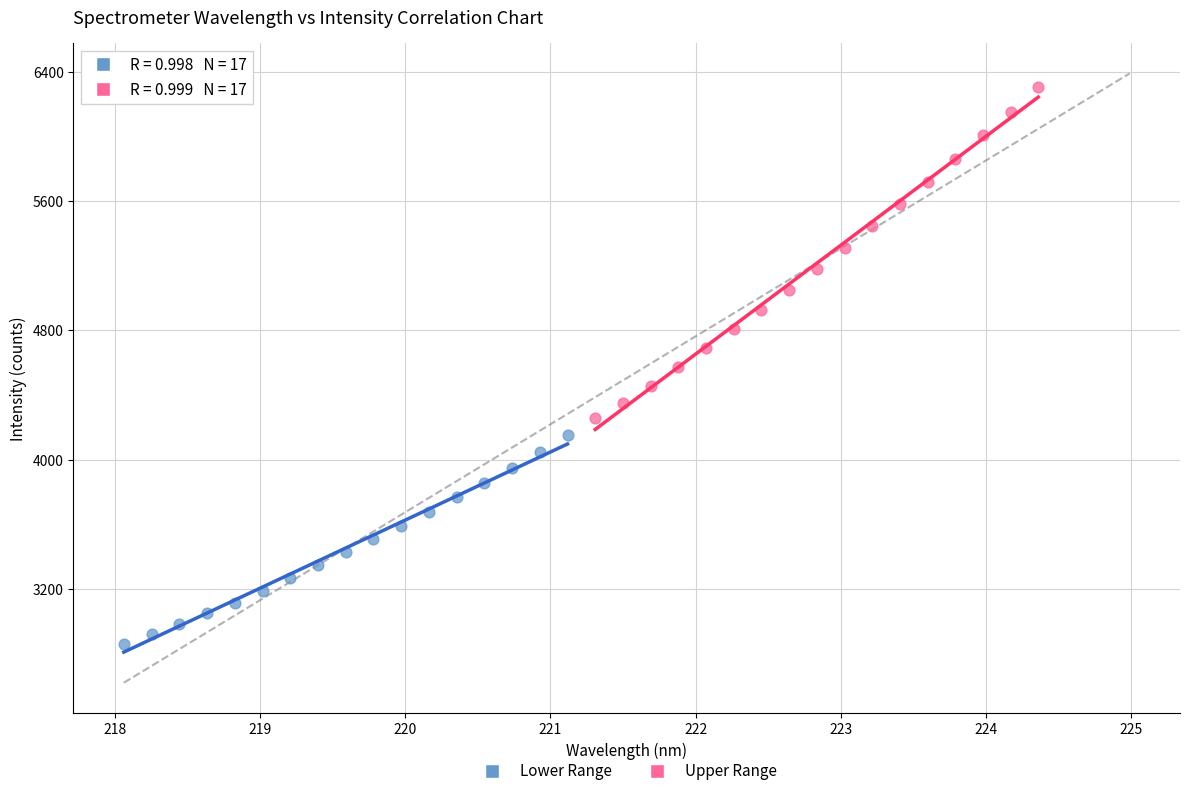

What are all the series names shown in the legend?

Lower Range, Upper Range